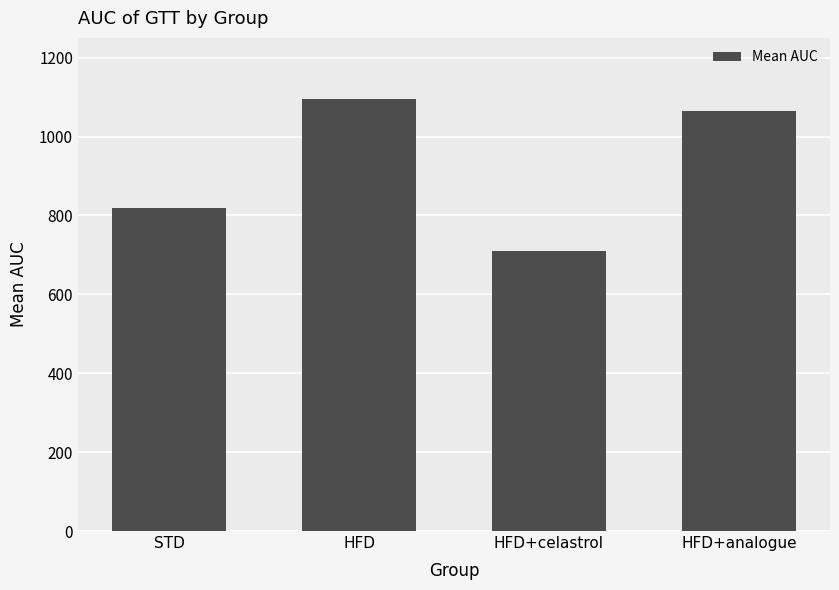

What is the maximum value shown in the chart?

1096.0